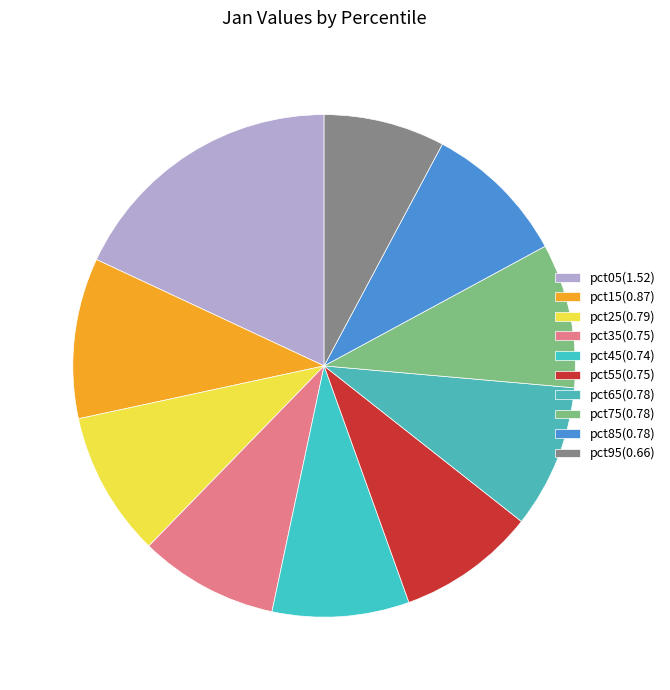

What is the smallest slice in the pie chart?

pct95